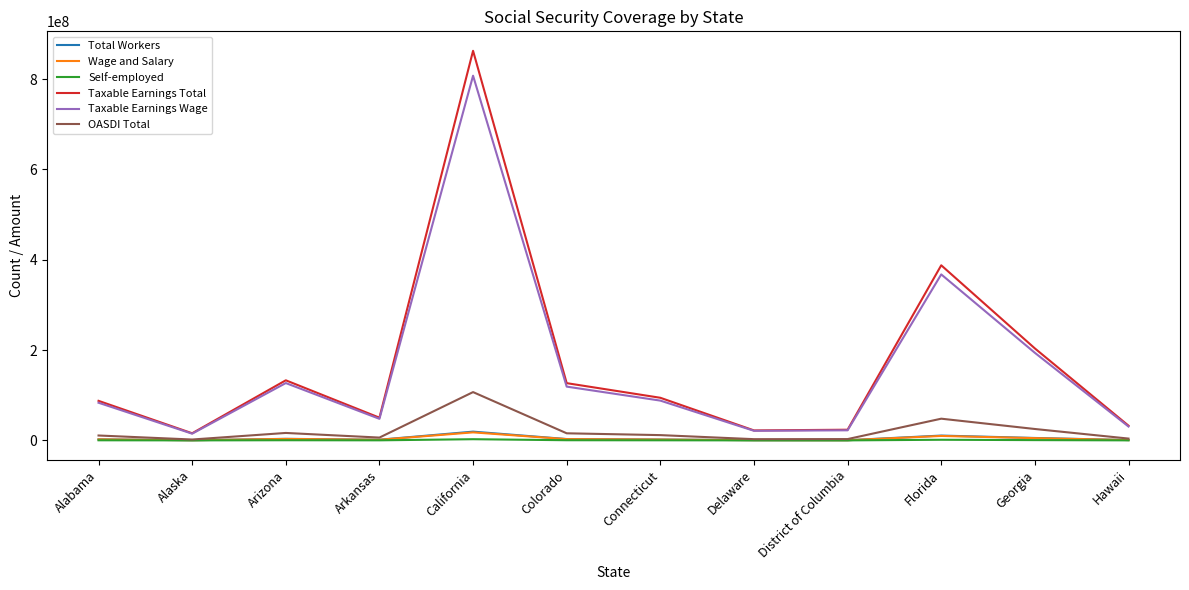

Which series changed the most between Alabama and California?

Taxable Earnings Total